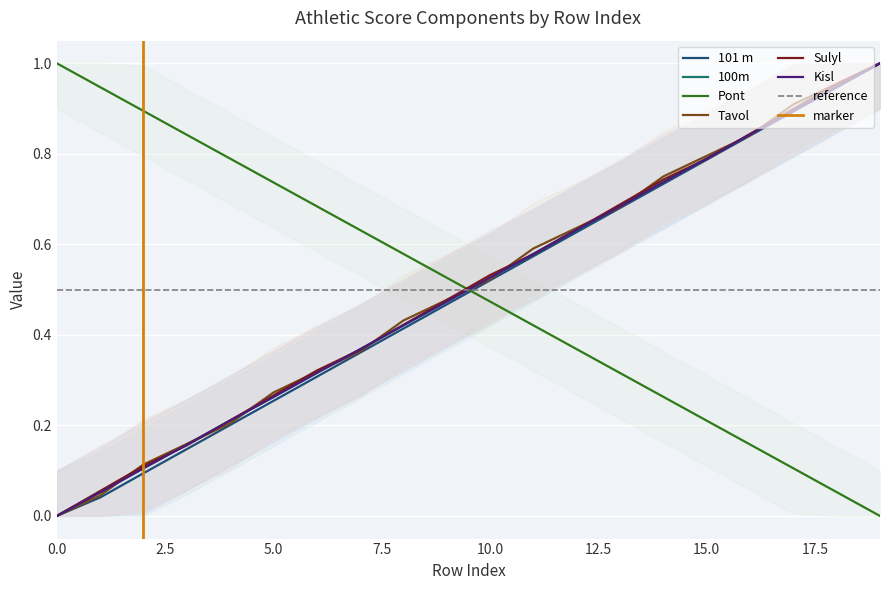

What is the sum of all Kisl values?

10.0